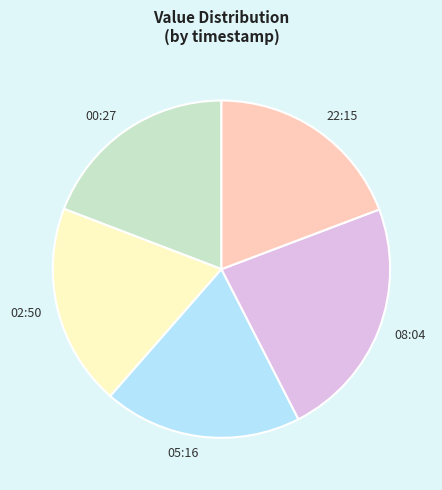

Is it true that 02:50 is 13% of the pie?

False